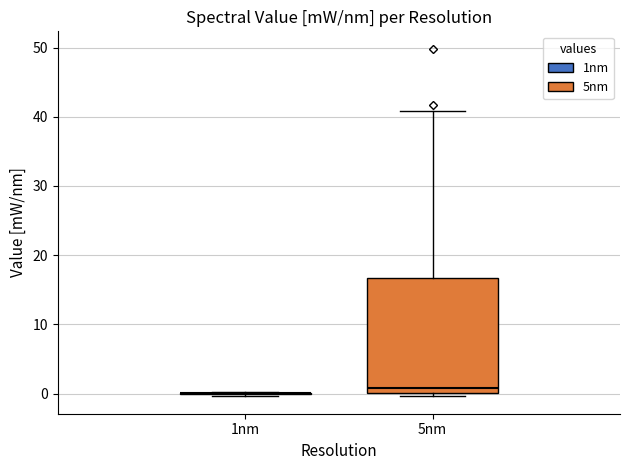

Comparing the boxes themselves (not the whiskers), which one is the tallest?

5nm